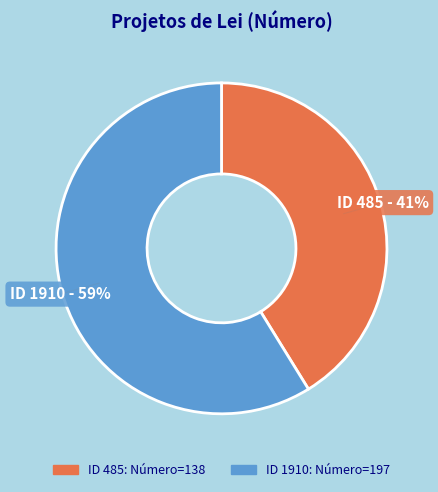

What is the largest slice in the pie chart?

ID 1910